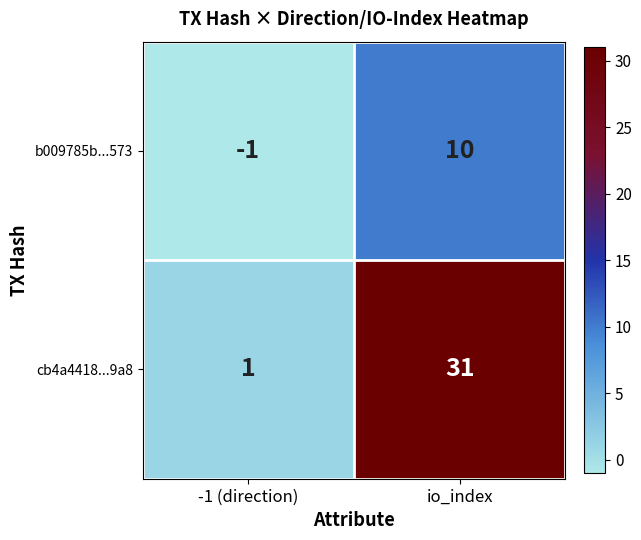

How many data points does each series have?

2